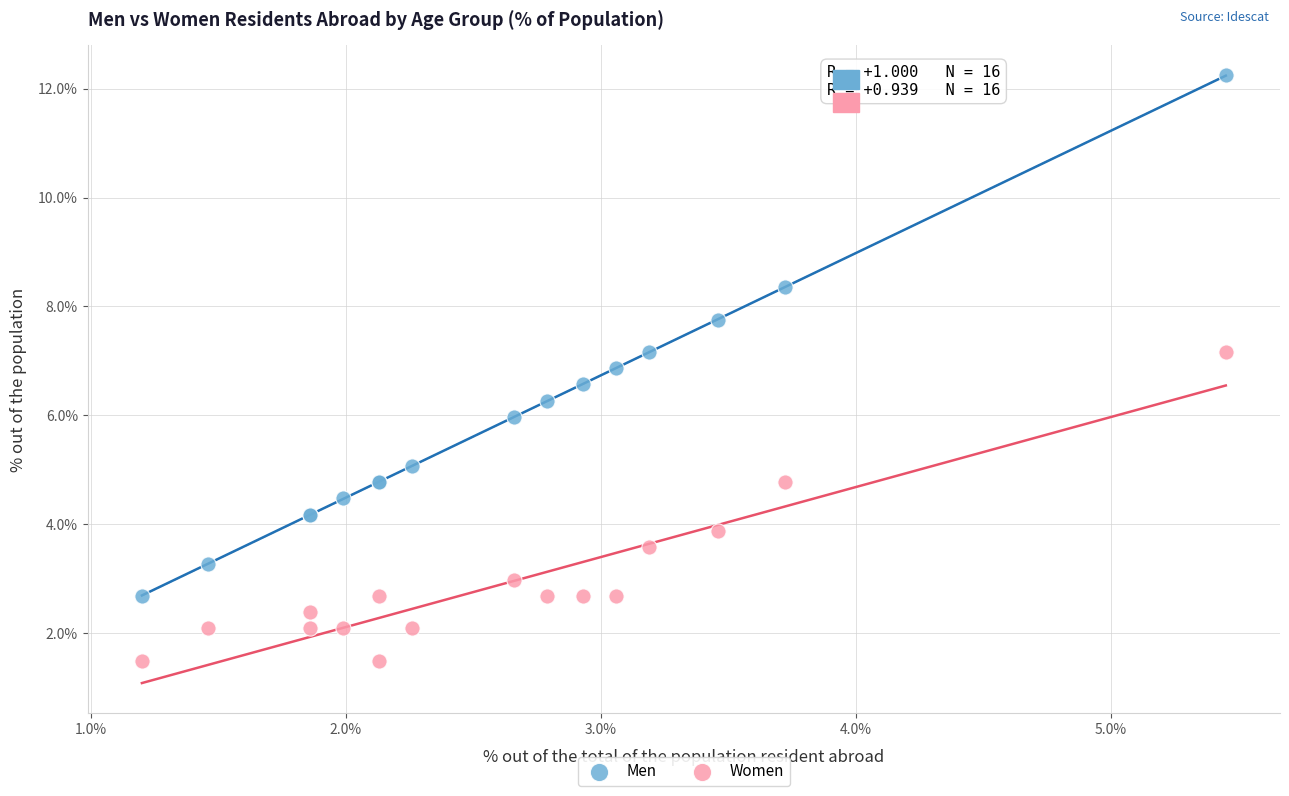

What is the X range (max minus min) for the scatter plot?

4.2